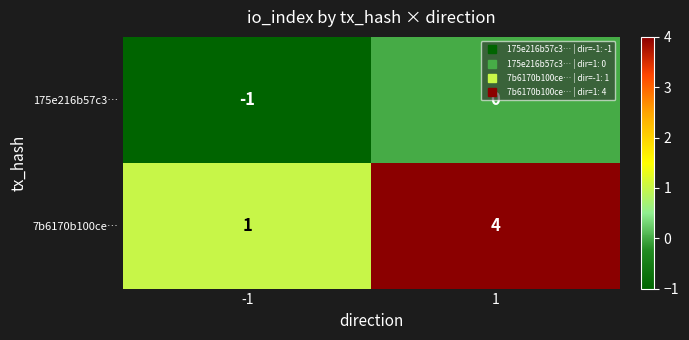

True or false: 175e216b57c3… has a value of 0 at 1.

True